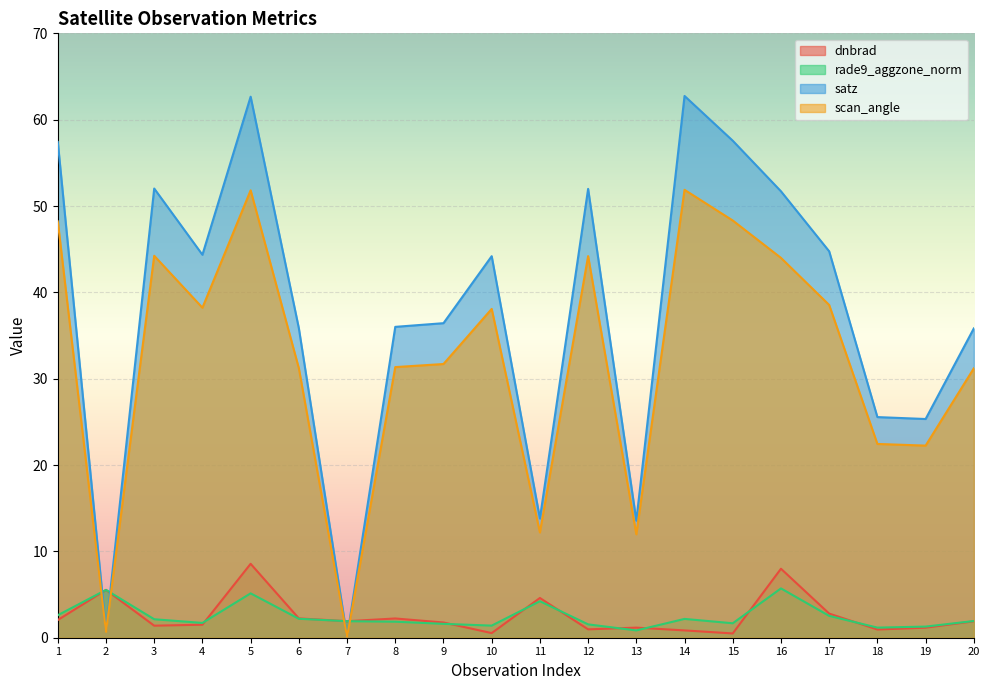

Reading left to right, what are all the values shown in this chart?

dnbrad: 2.0	5.5	1.4	1.5	8.6	2.2	1.9	2.2	1.8	0.5	4.6	1.0	1.2	0.8	0.5	8.0	2.8	1.0	1.2	1.9
rade9_aggzone_norm: 2.6	5.5	2.1	1.7	5.1	2.2	1.9	1.9	1.6	1.4	4.2	1.5	0.8	2.2	1.7	5.7	2.5	1.2	1.3	1.9
satz: 57.4	0.8	52.0	44.4	62.7	35.8	0.1	36.0	36.4	44.2	13.8	52.0	13.6	62.7	57.6	51.7	44.8	25.6	25.3	35.8
scan_angle: 48.2	0.7	44.2	38.2	51.8	31.2	0.1	31.3	31.7	38.1	12.2	44.2	12.0	51.9	48.3	44.0	38.5	22.4	22.3	31.2